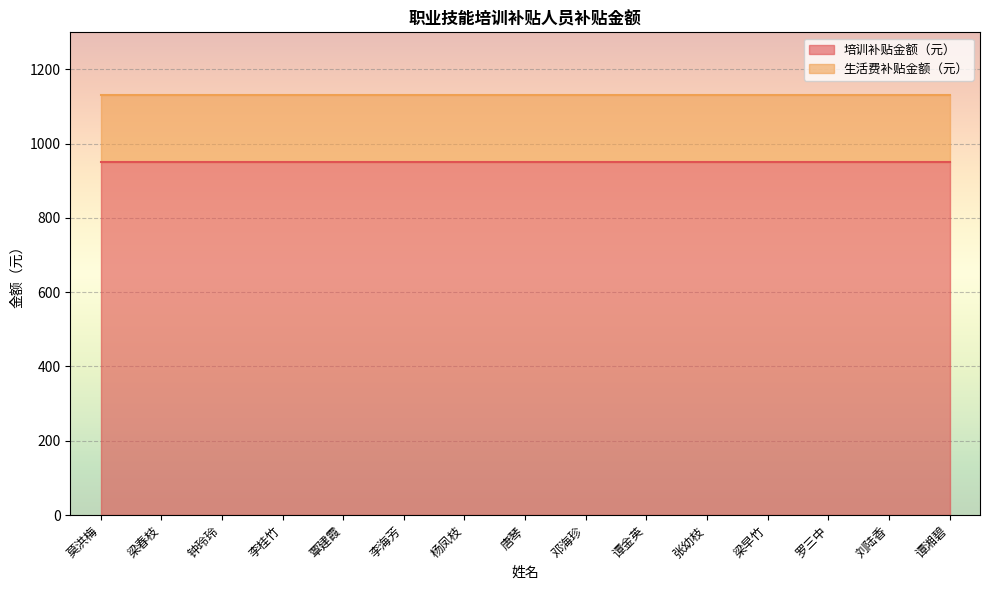

True or false: 培训补贴金额（元） and 生活费补贴金额（元） intersect in this chart.

False